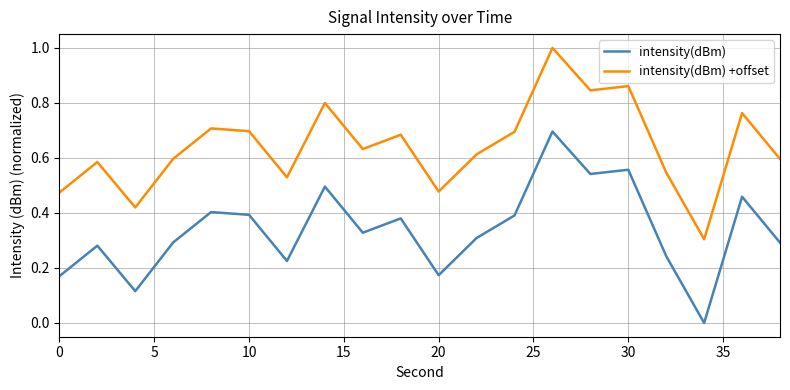

What is the highest value of the intensity(dBm) +offset series?

1.0